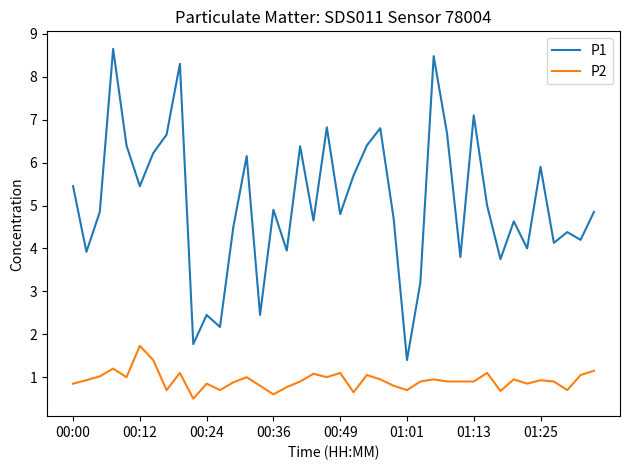

True or false: P1 and P2 intersect in this chart.

False